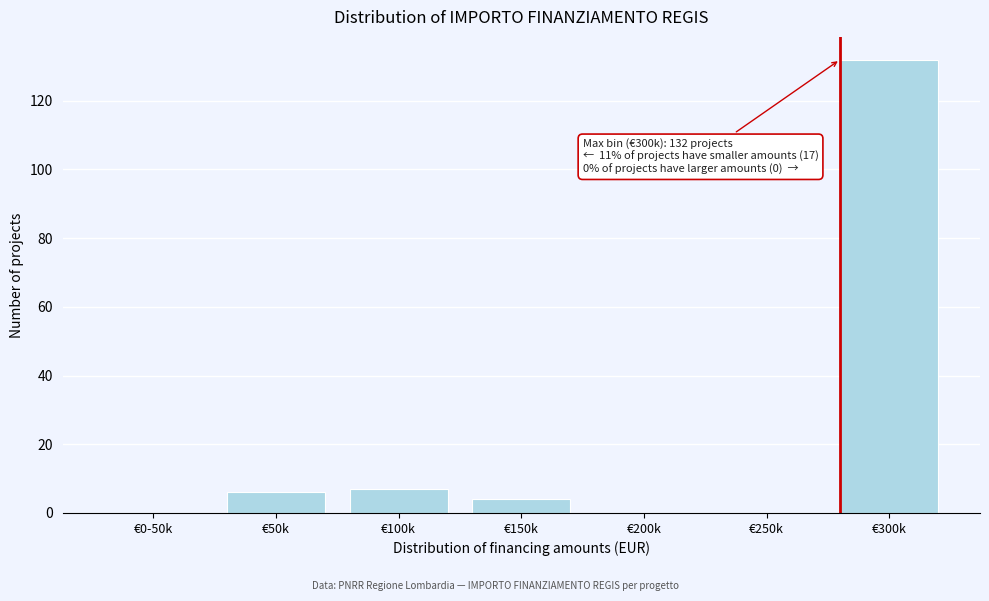

Reading left to right, transcribe all the data shown in this chart.

€0-50k=0	€50k=6	€100k=7	€150k=4	€200k=0	€250k=0	€300k=132